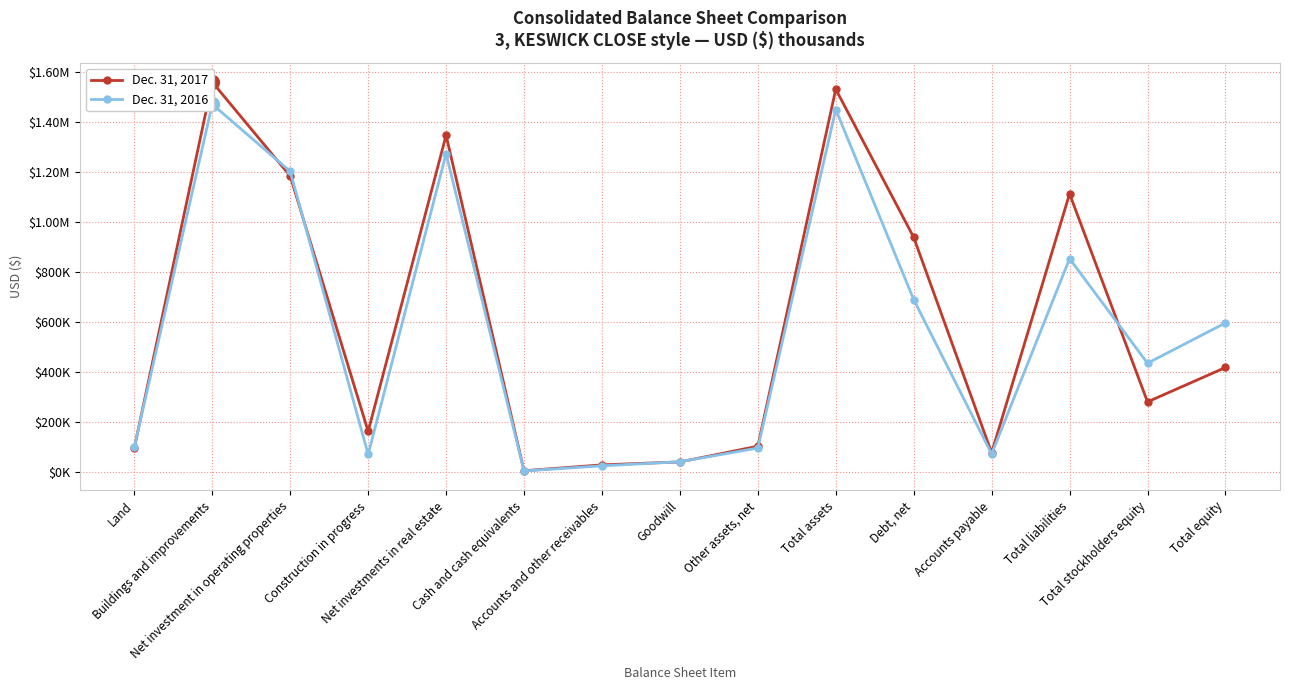

How many intersections are there between Dec. 31, 2017 and Dec. 31, 2016?

6